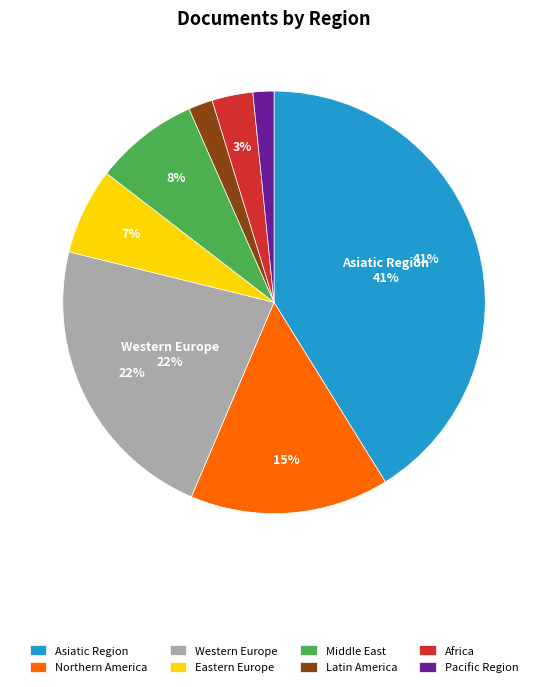

Which slice is the largest?

Asiatic Region